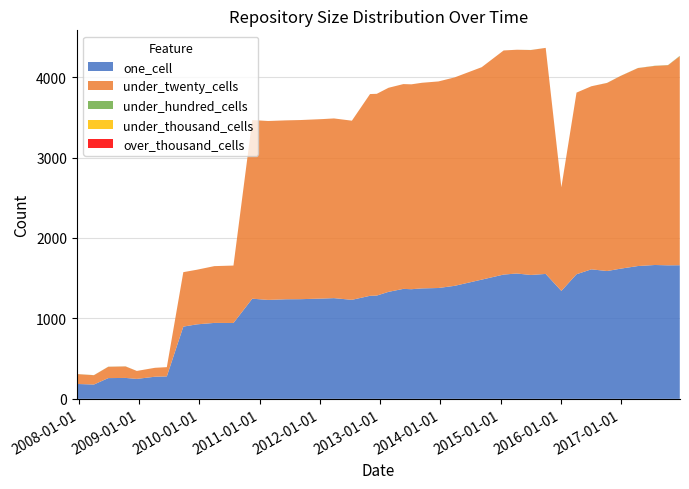

Reading left to right, transcribe all the data shown in this chart.

one_cell: 2007-12-19=185	2008-04-01=178	2008-06-27=258	2008-10-10=260	2008-12-17=248	2009-04-06=275	2009-06-17=279	2009-09-25=898	2009-12-16=926	2010-04-01=944	2010-07-26=943	2010-11-17=1245	2011-02-21=1230	2011-06-10=1238	2011-09-05=1239	2012-01-18=1247	2012-03-26=1252	2012-07-13=1231	2012-10-31=1281	2012-12-11=1284	2013-02-20=1330	2013-05-21=1367	2013-07-09=1363	2013-09-10=1373	2013-12-20=1378	2014-03-28=1405	2014-09-08=1482	2015-01-19=1545	2015-04-09=1558	2015-07-03=1540	2015-10-01=1553	2016-01-04=1342	2016-04-05=1549	2016-07-04=1610	2016-10-07=1589	2016-12-27=1618	2017-04-12=1651	2017-07-24=1664	2017-10-12=1660	2017-12-22=1661
under_twenty_cells: 2007-12-19=123	2008-04-01=116	2008-06-27=141	2008-10-10=143	2008-12-17=99	2009-04-06=111	2009-06-17=115	2009-09-25=677	2009-12-16=679	2010-04-01=706	2010-07-26=714	2010-11-17=2221	2011-02-21=2224	2011-06-10=2224	2011-09-05=2227	2012-01-18=2231	2012-03-26=2234	2012-07-13=2227	2012-10-31=2508	2012-12-11=2508	2013-02-20=2537	2013-05-21=2546	2013-07-09=2547	2013-09-10=2556	2013-12-20=2568	2014-03-28=2591	2014-09-08=2641	2015-01-19=2786	2015-04-09=2782	2015-07-03=2796	2015-10-01=2810	2016-01-04=1288	2016-04-05=2258	2016-07-04=2276	2016-10-07=2338	2016-12-27=2395	2017-04-12=2461	2017-07-24=2475	2017-10-12=2488	2017-12-22=2599
under_hundred_cells: 2007-12-19=1	2008-04-01=1	2008-06-27=1	2008-10-10=1	2008-12-17=0	2009-04-06=0	2009-06-17=0	2009-09-25=0	2009-12-16=0	2010-04-01=0	2010-07-26=0	2010-11-17=0	2011-02-21=0	2011-06-10=0	2011-09-05=0	2012-01-18=0	2012-03-26=0	2012-07-13=0	2012-10-31=0	2012-12-11=0	2013-02-20=0	2013-05-21=0	2013-07-09=0	2013-09-10=0	2013-12-20=0	2014-03-28=0	2014-09-08=0	2015-01-19=0	2015-04-09=0	2015-07-03=1	2015-10-01=0	2016-01-04=0	2016-04-05=0	2016-07-04=0	2016-10-07=1	2016-12-27=1	2017-04-12=1	2017-07-24=2	2017-10-12=2	2017-12-22=4
under_thousand_cells: 2007-12-19=0	2008-04-01=0	2008-06-27=0	2008-10-10=0	2008-12-17=0	2009-04-06=0	2009-06-17=0	2009-09-25=0	2009-12-16=0	2010-04-01=0	2010-07-26=0	2010-11-17=0	2011-02-21=0	2011-06-10=0	2011-09-05=0	2012-01-18=0	2012-03-26=0	2012-07-13=0	2012-10-31=0	2012-12-11=0	2013-02-20=0	2013-05-21=0	2013-07-09=0	2013-09-10=0	2013-12-20=0	2014-03-28=0	2014-09-08=0	2015-01-19=0	2015-04-09=0	2015-07-03=0	2015-10-01=0	2016-01-04=0	2016-04-05=0	2016-07-04=0	2016-10-07=0	2016-12-27=0	2017-04-12=0	2017-07-24=0	2017-10-12=0	2017-12-22=0
over_thousand_cells: 2007-12-19=0	2008-04-01=0	2008-06-27=0	2008-10-10=0	2008-12-17=0	2009-04-06=0	2009-06-17=0	2009-09-25=0	2009-12-16=0	2010-04-01=0	2010-07-26=0	2010-11-17=0	2011-02-21=0	2011-06-10=0	2011-09-05=0	2012-01-18=0	2012-03-26=0	2012-07-13=0	2012-10-31=0	2012-12-11=0	2013-02-20=0	2013-05-21=0	2013-07-09=0	2013-09-10=0	2013-12-20=0	2014-03-28=0	2014-09-08=0	2015-01-19=0	2015-04-09=0	2015-07-03=0	2015-10-01=0	2016-01-04=0	2016-04-05=0	2016-07-04=0	2016-10-07=0	2016-12-27=0	2017-04-12=0	2017-07-24=0	2017-10-12=0	2017-12-22=0